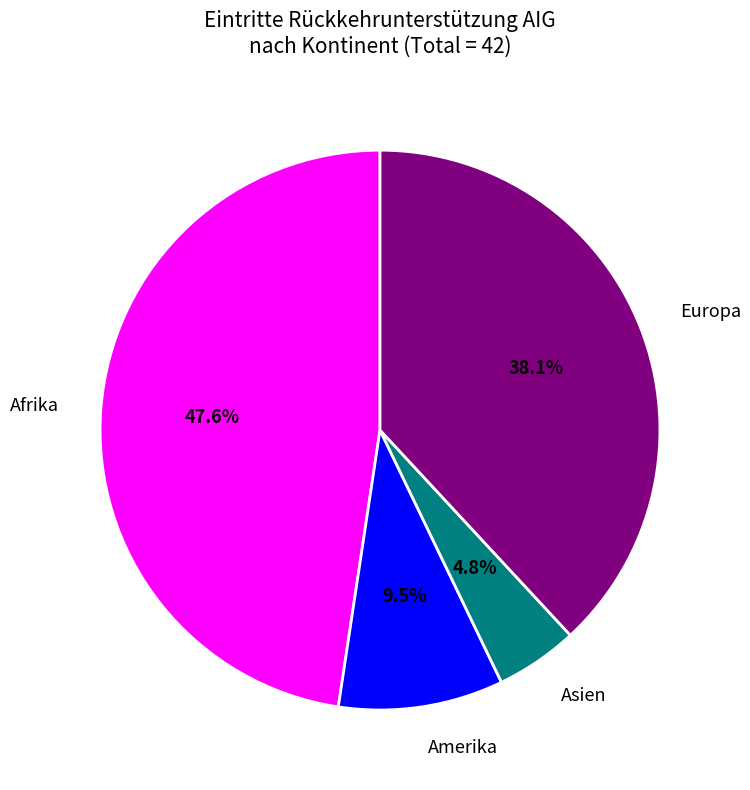

True or false: Afrika accounts for 34% of the total.

False